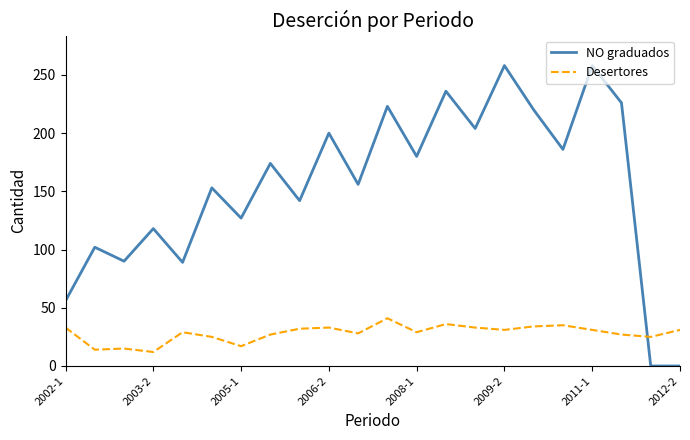

What are all the series names shown in the legend?

NO graduados, Desertores